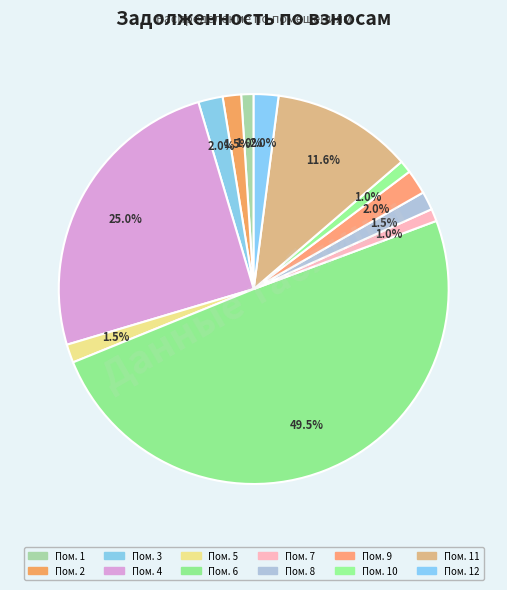

How many slices are in this pie chart?

12